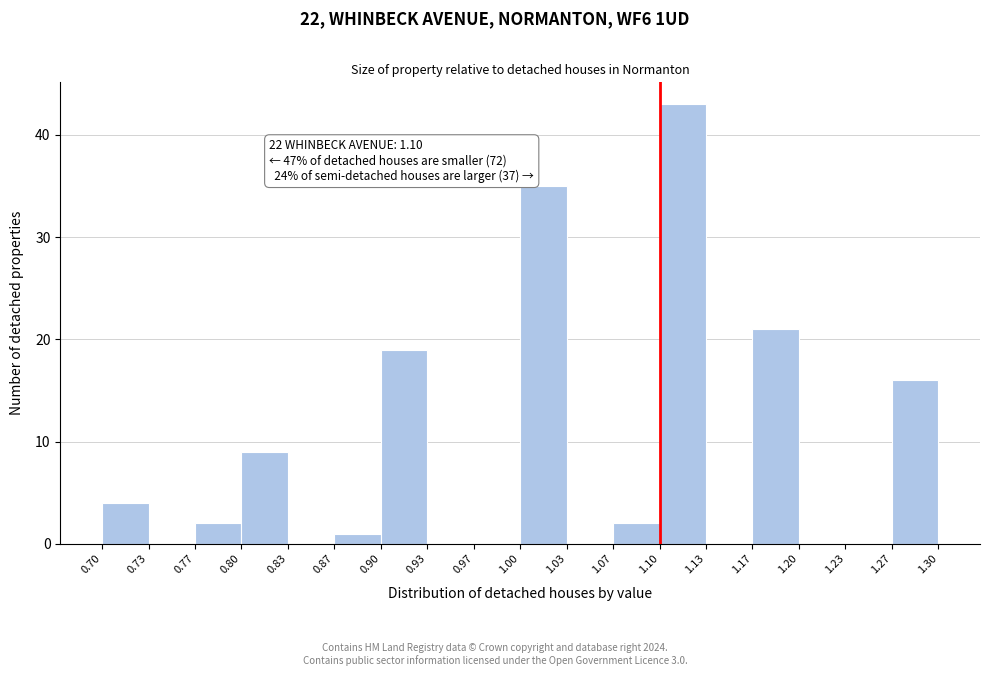

Over which range of the x-axis is the bar tallest?

1.10 to 1.13